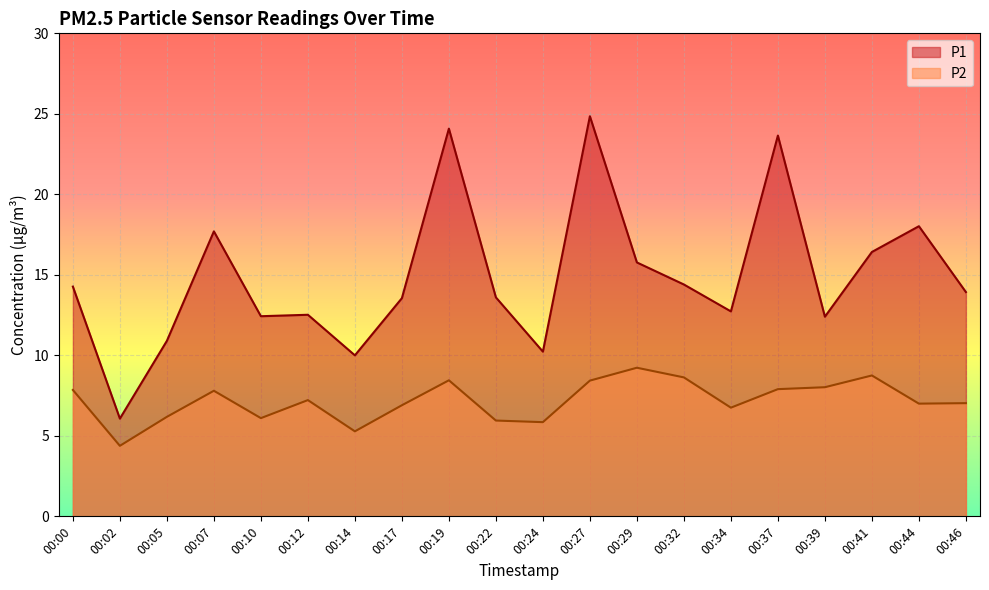

Where is the first local maximum for P2?

00:07